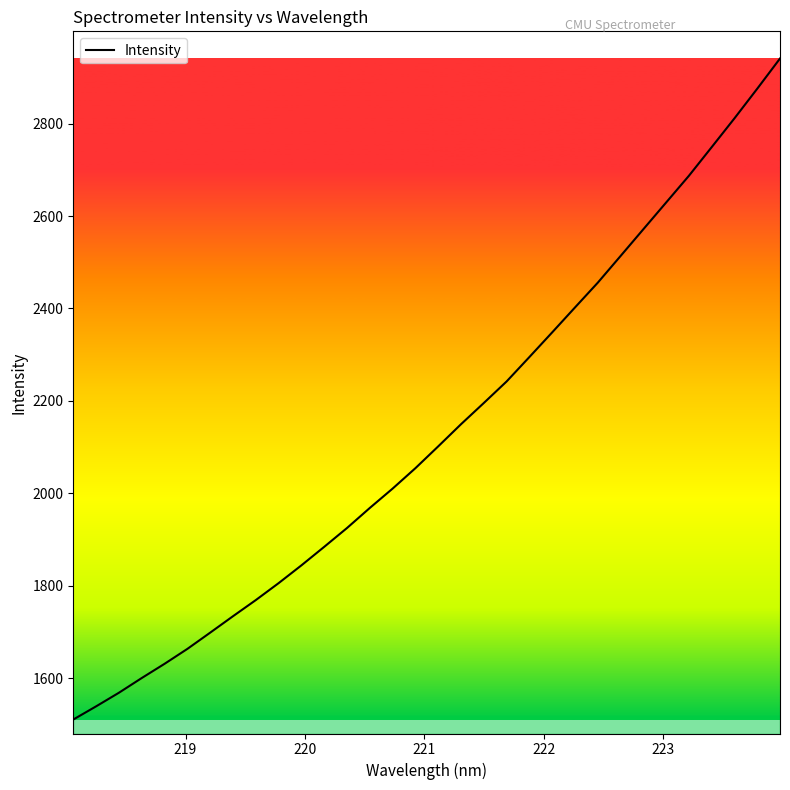

What is the maximum value shown in the chart?

2941.1